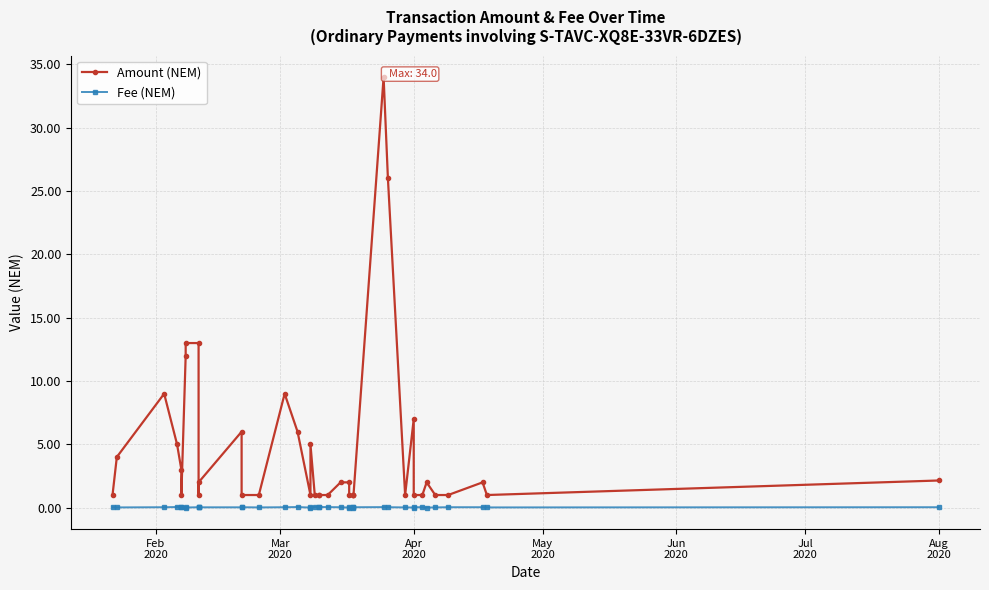

Rank the series by their maximum value, from highest to lowest.

Amount (NEM), Fee (NEM)